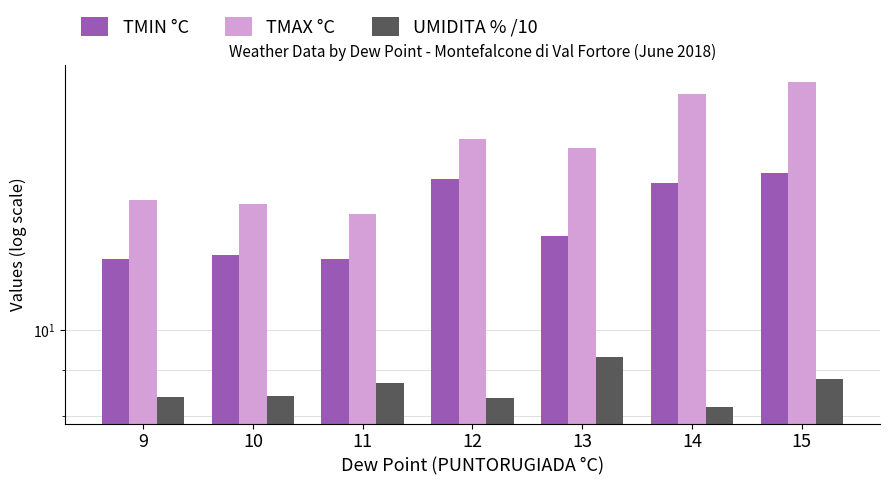

Which category has the lowest value in the TMIN °C series?

9